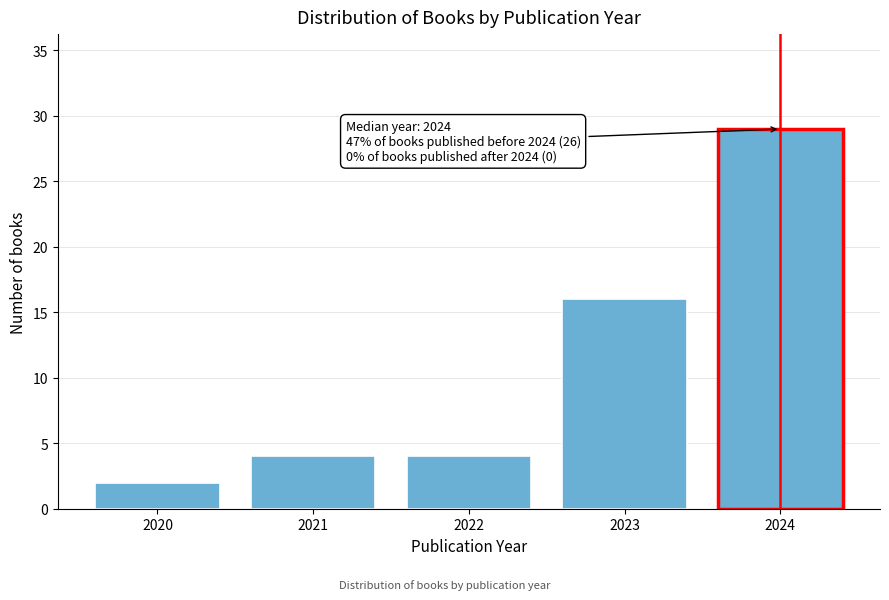

Reading left to right, transcribe all the data shown in this chart.

2	4	4	16	29